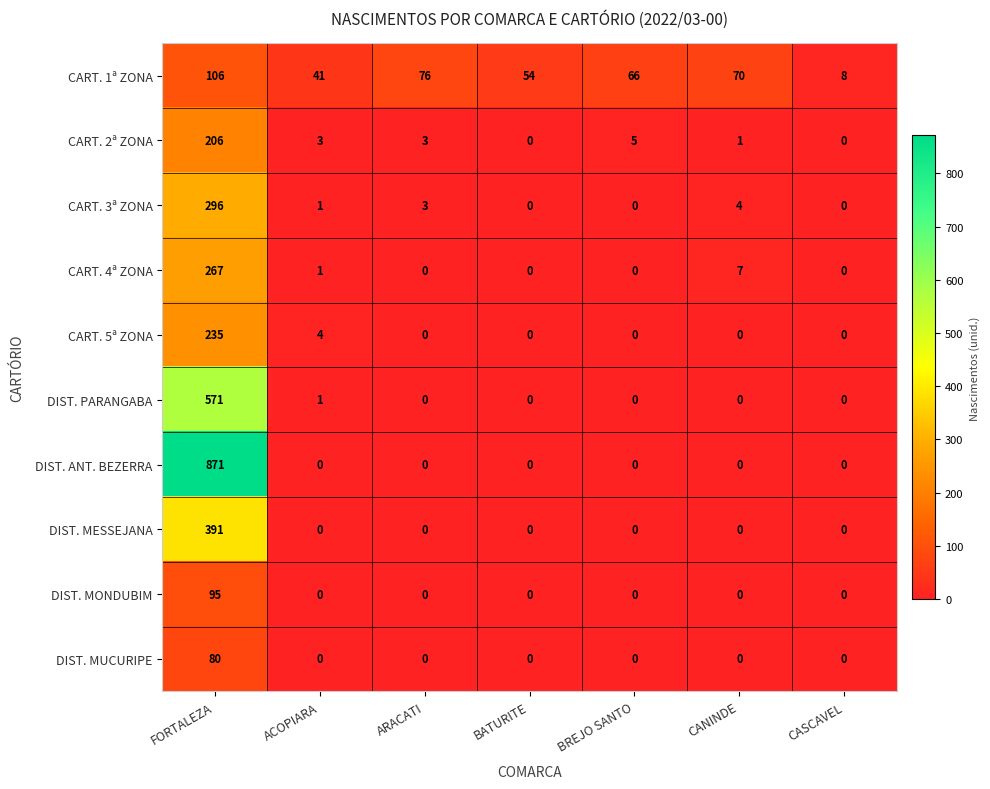

What is the spread (max minus min) of values at BATURITE?

54